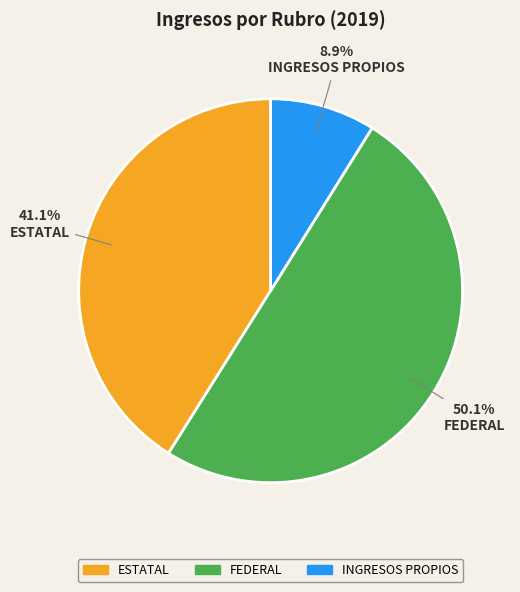

To the nearest percent, what portion does ESTATAL represent?

41%